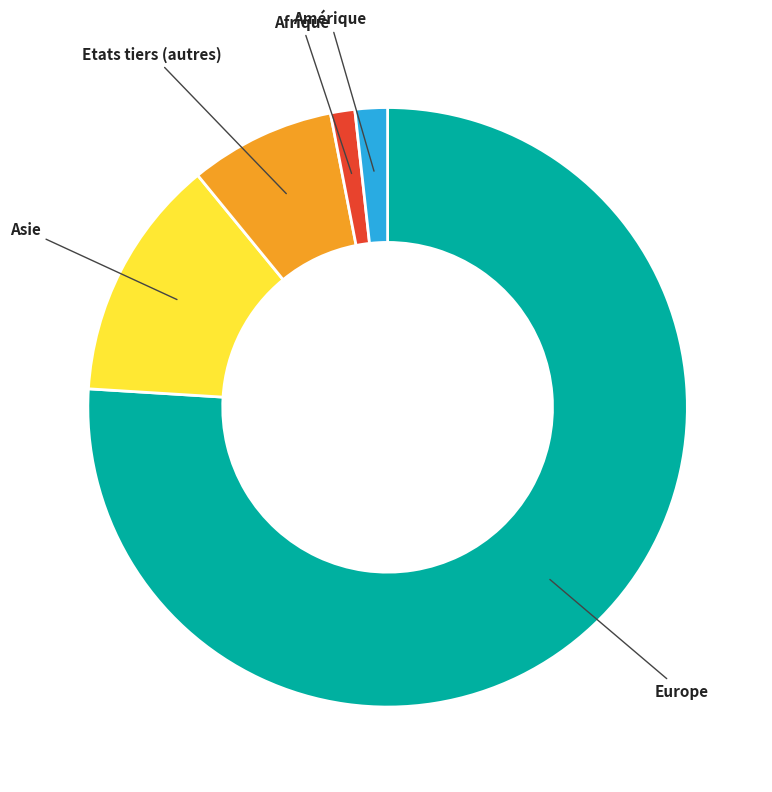

Does any single category account for the majority?

Yes